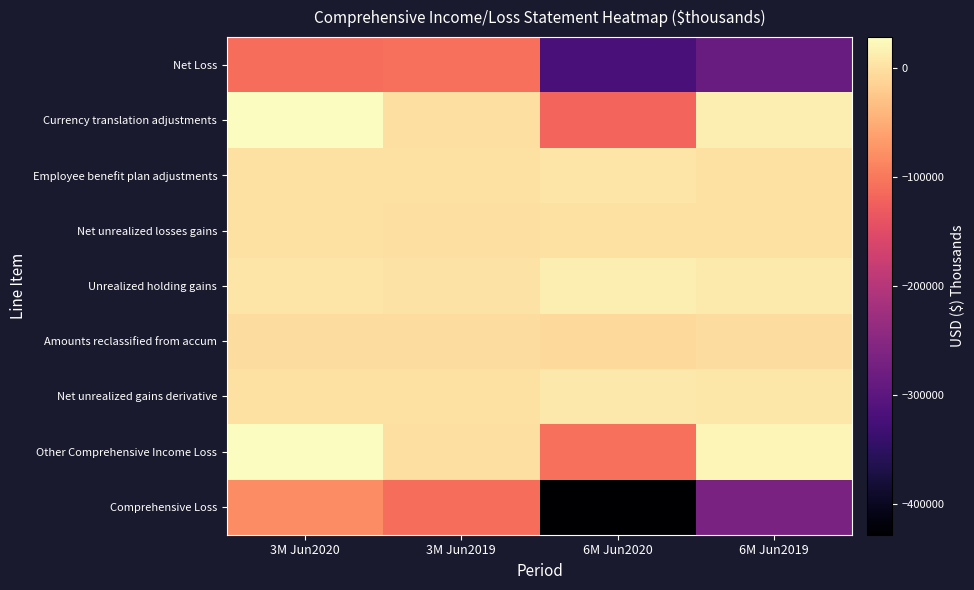

Between 3M Jun2019 and 3M Jun2020, which is larger?

3M Jun2019